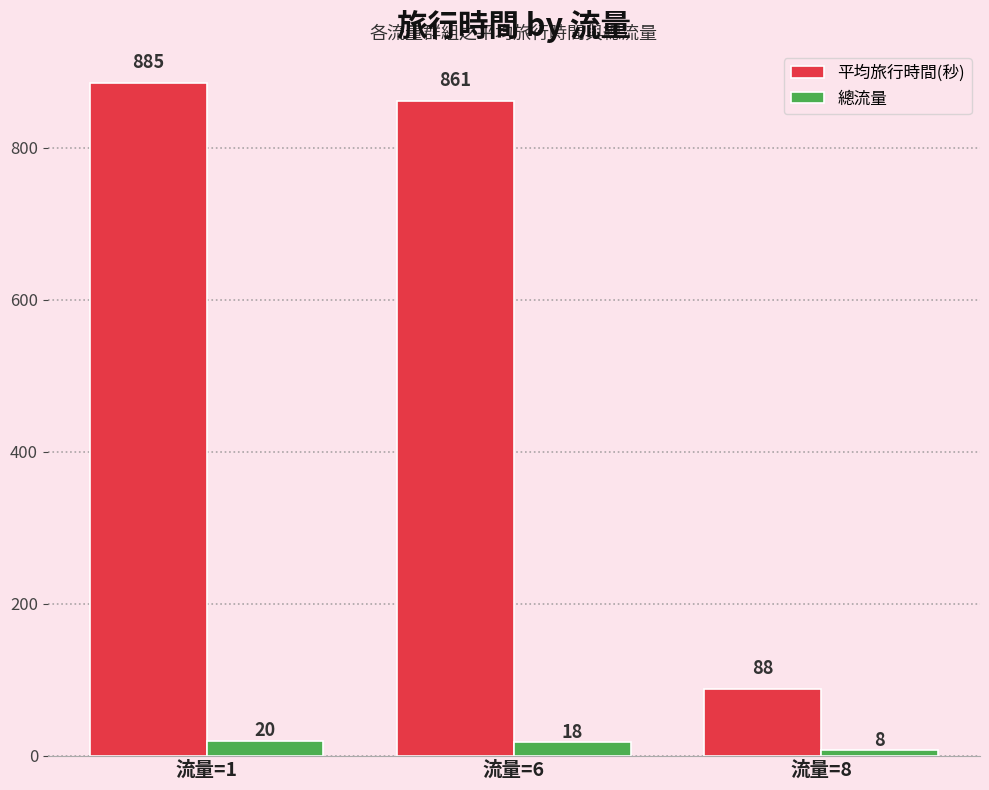

What is the sum of the 平均旅行時間(秒) values at 流量=8 and 流量=1?

972.8